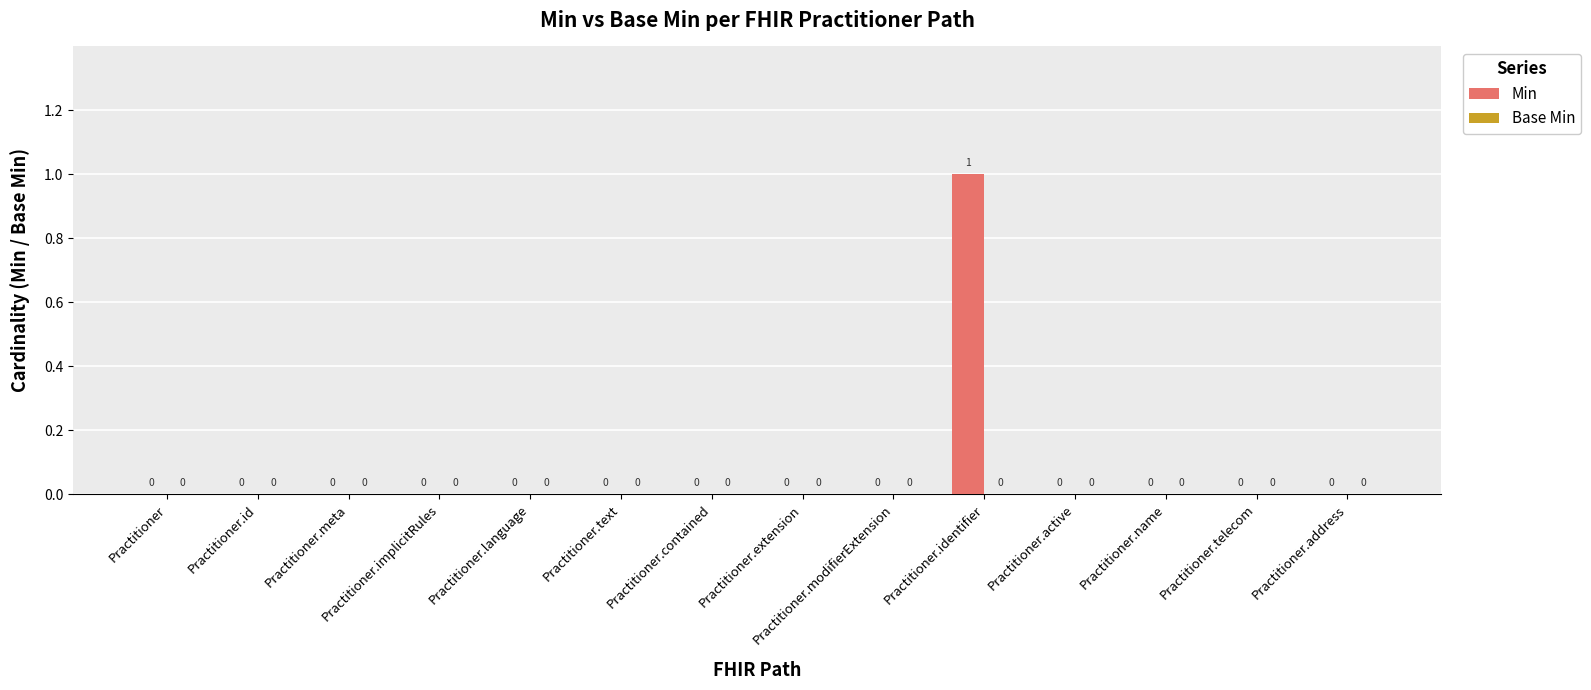

Count the number of categories in the chart.

14